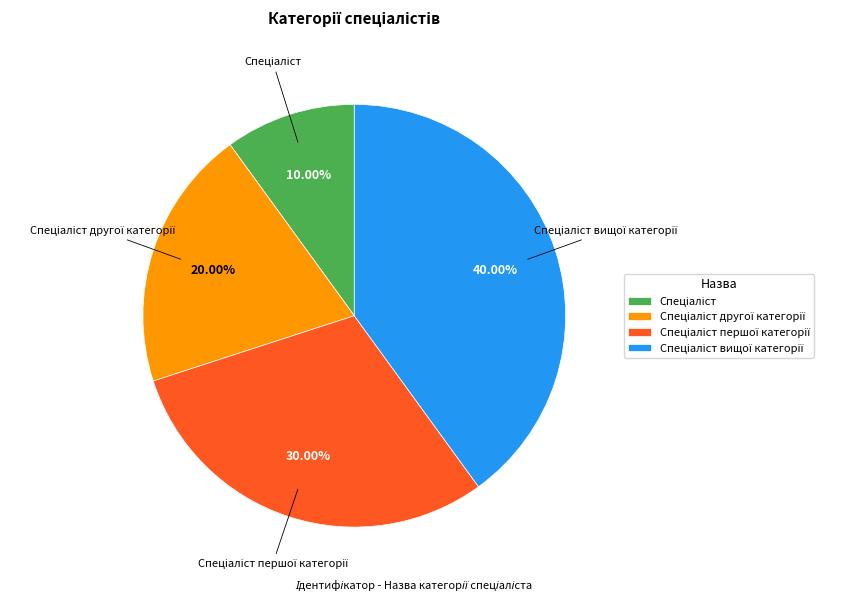

How many segments does this pie chart have?

4